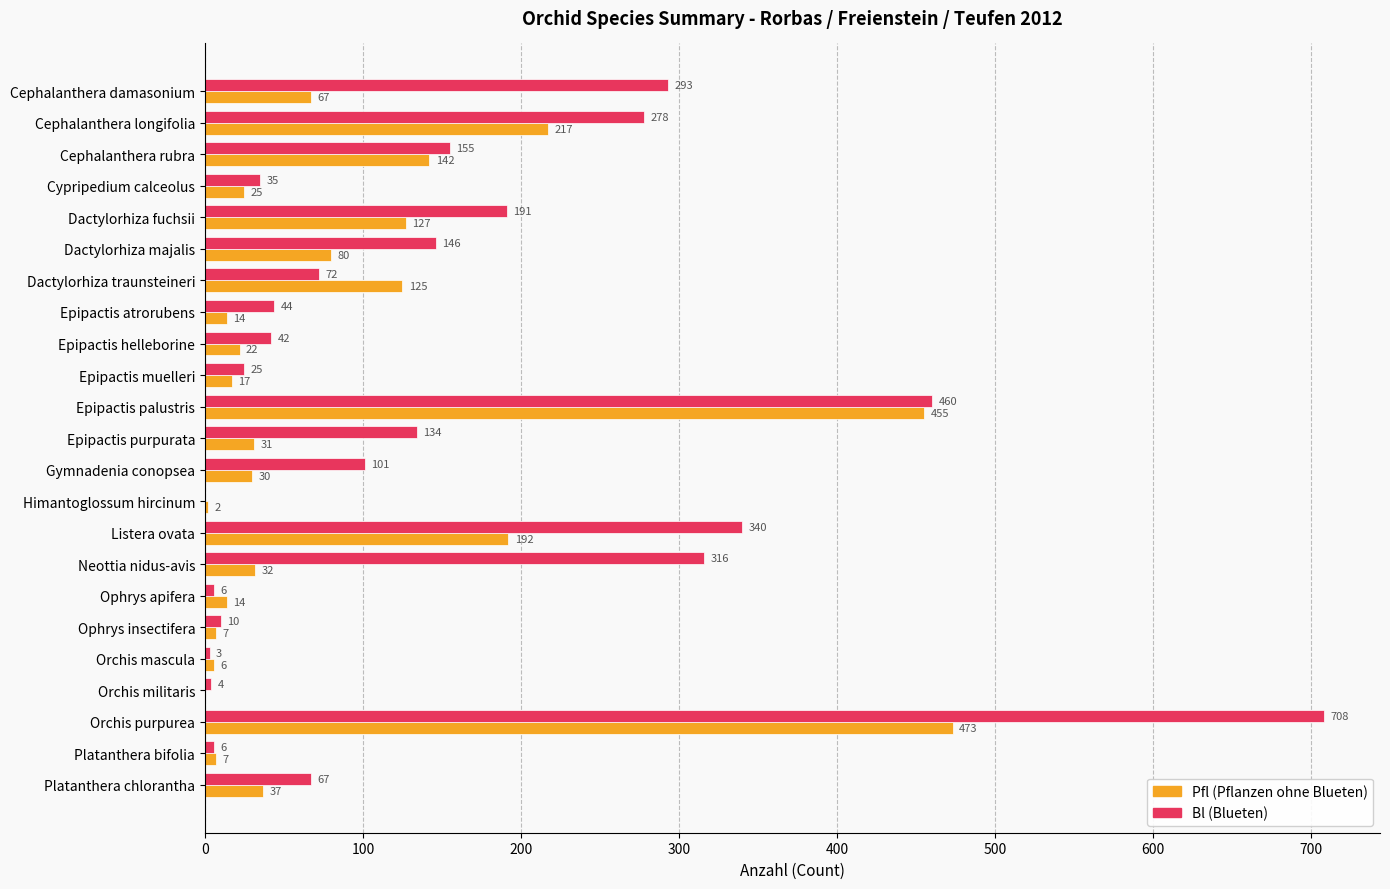

Which series has the largest range (max minus min)?

Bl (Blueten)